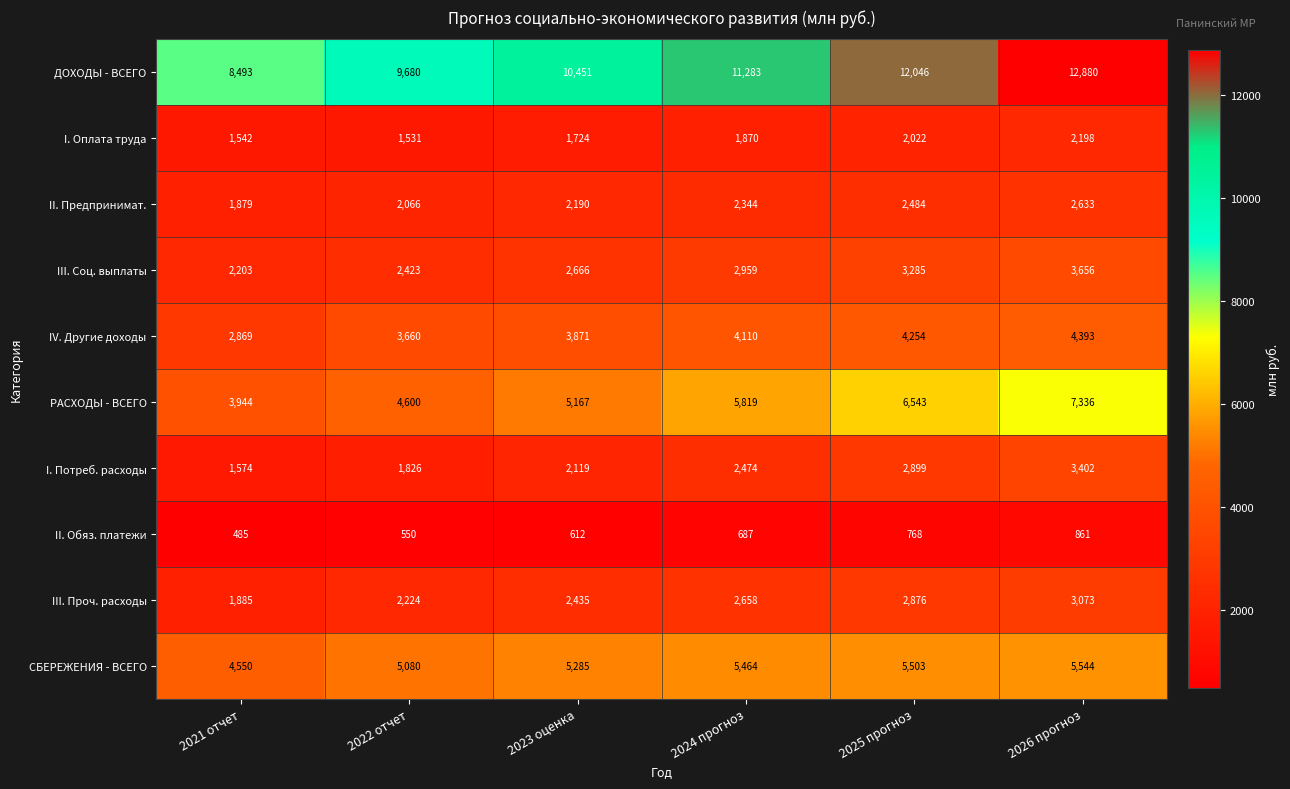

Which series has the largest total across all categories?

ДОХОДЫ - ВСЕГО